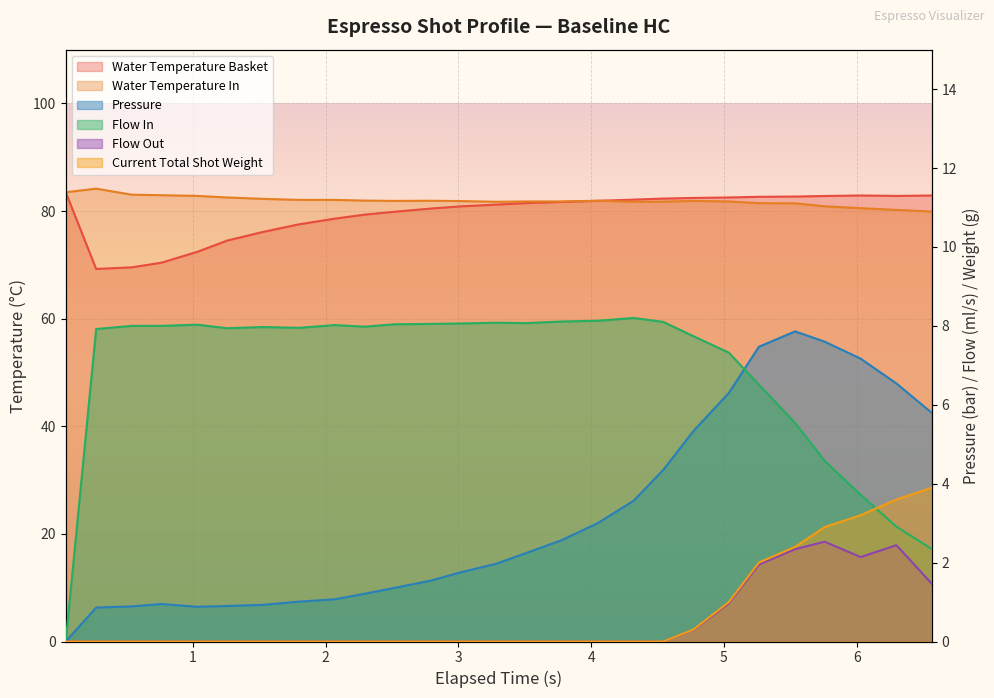

Which series has the widest spread of values?

water_temperature_basket